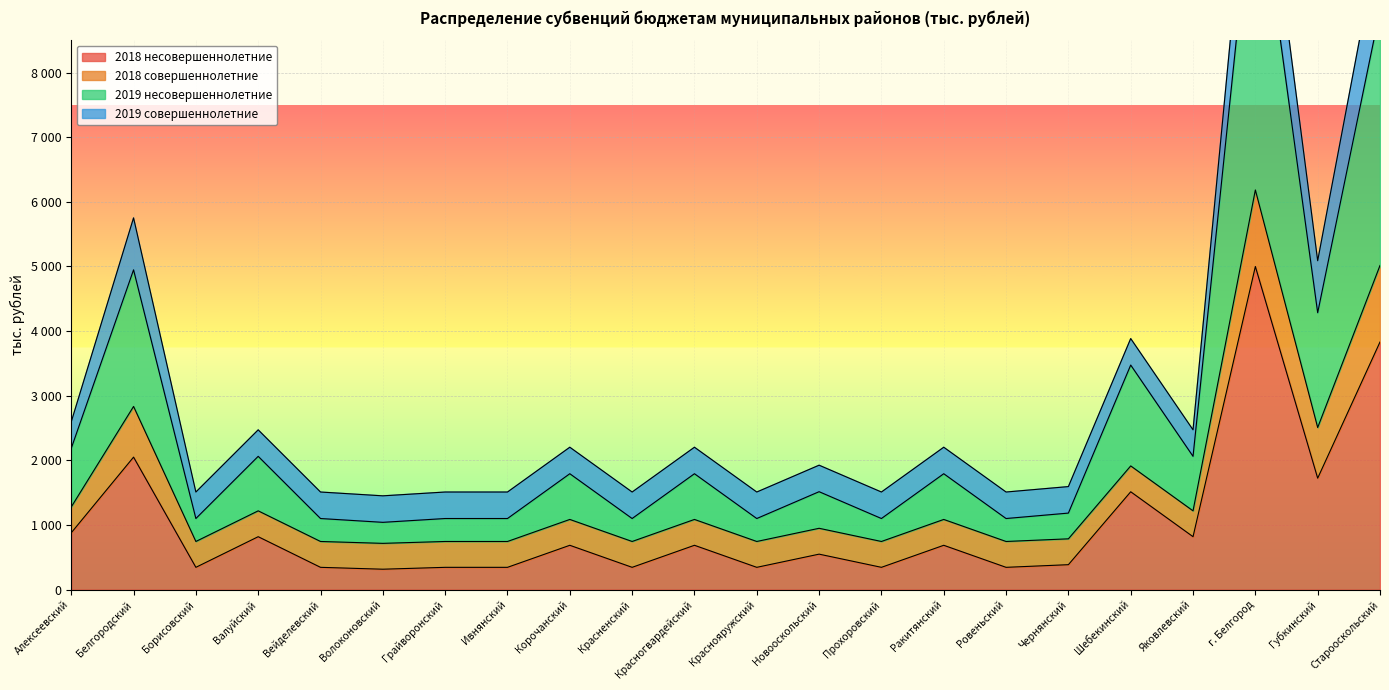

In 2019 несовершеннолетние, how many points are higher than both neighbors (excluding endpoints)?

8